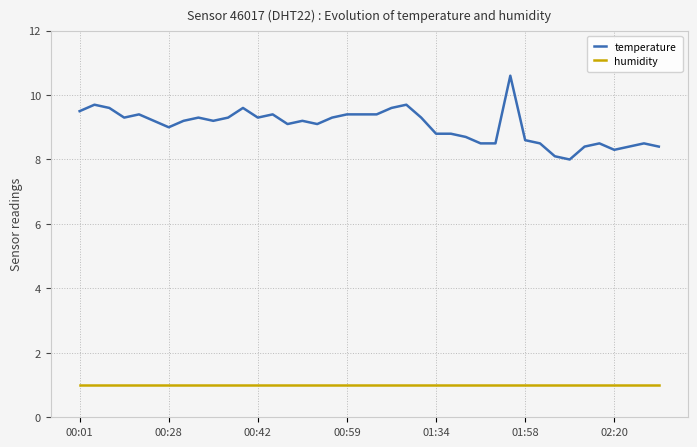

Rank the series by their average value, from lowest to highest.

humidity, temperature